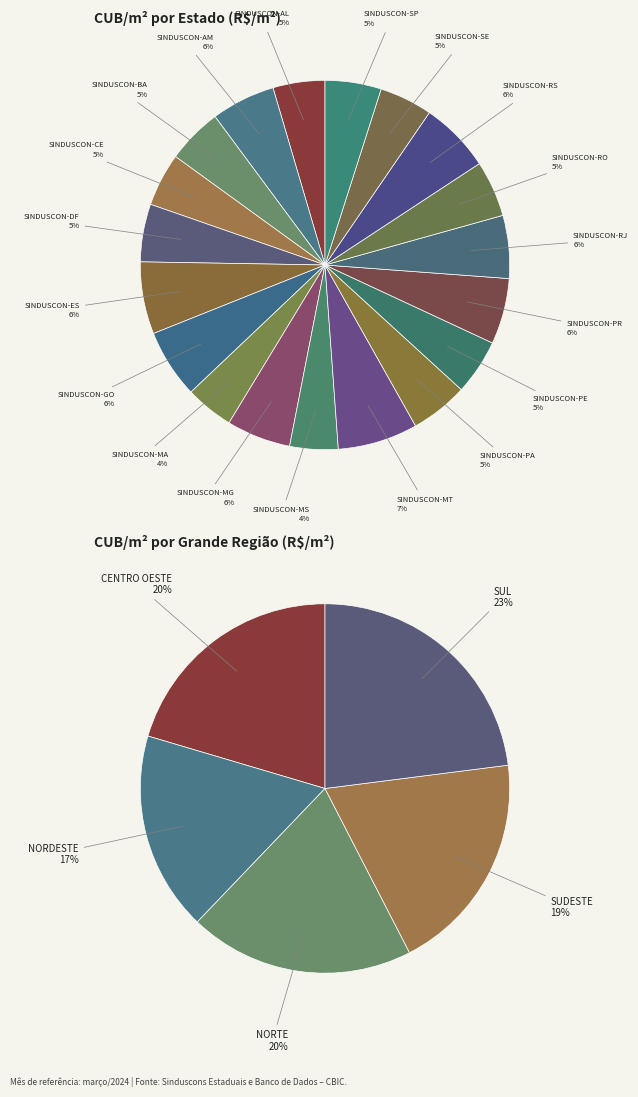

Do SINDUSCON-MG and SINDUSCON-ES together represent more than half of the pie?

No